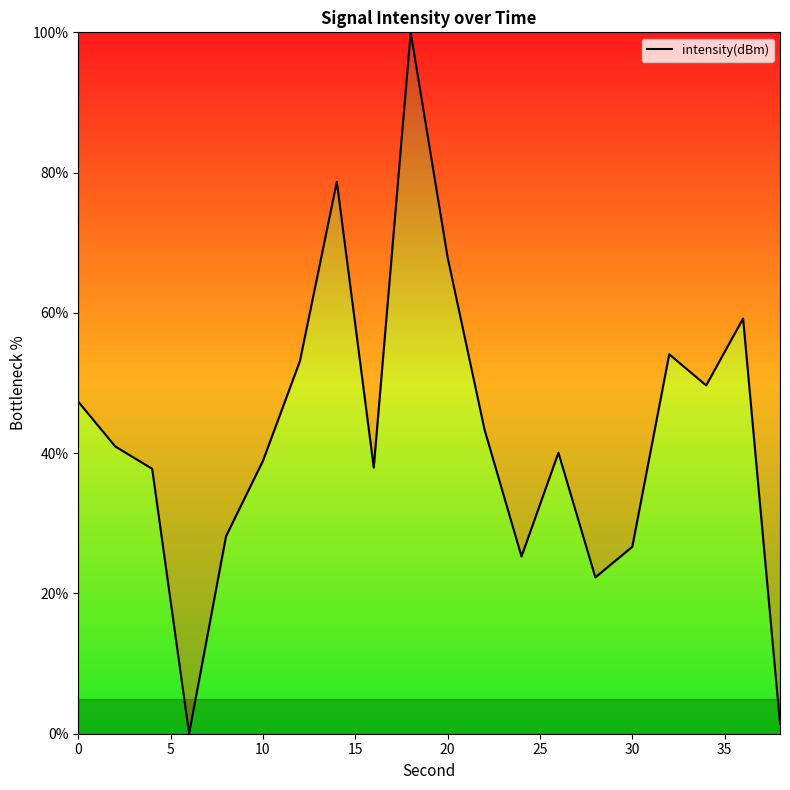

How many interior local peaks (higher than both neighbors) does the data have?

5